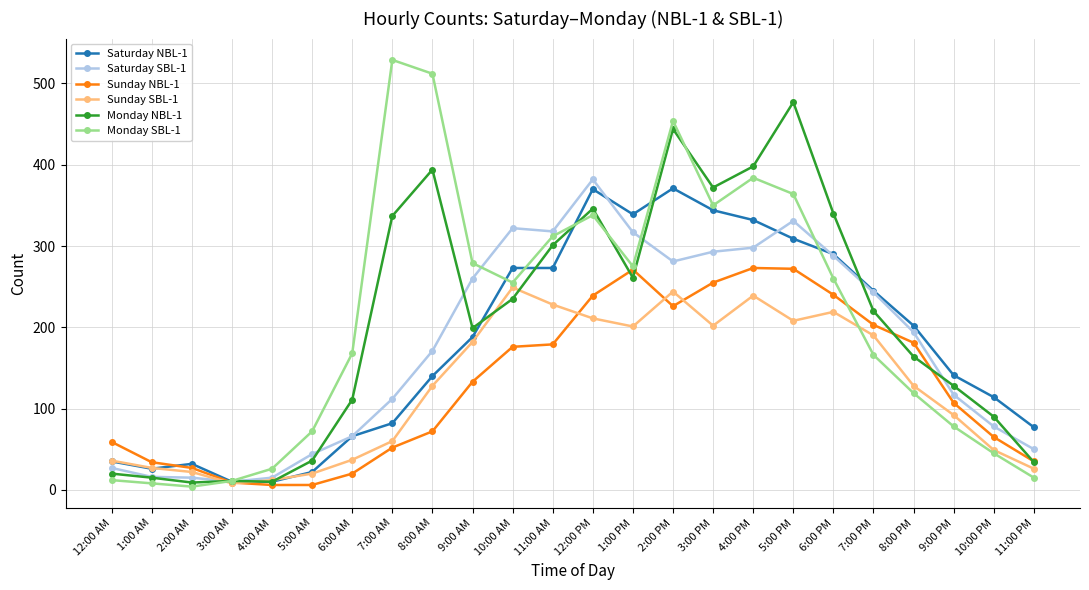

What is the sum of the Sunday SBL-1 values at 1:00 PM and 3:00 PM?

403